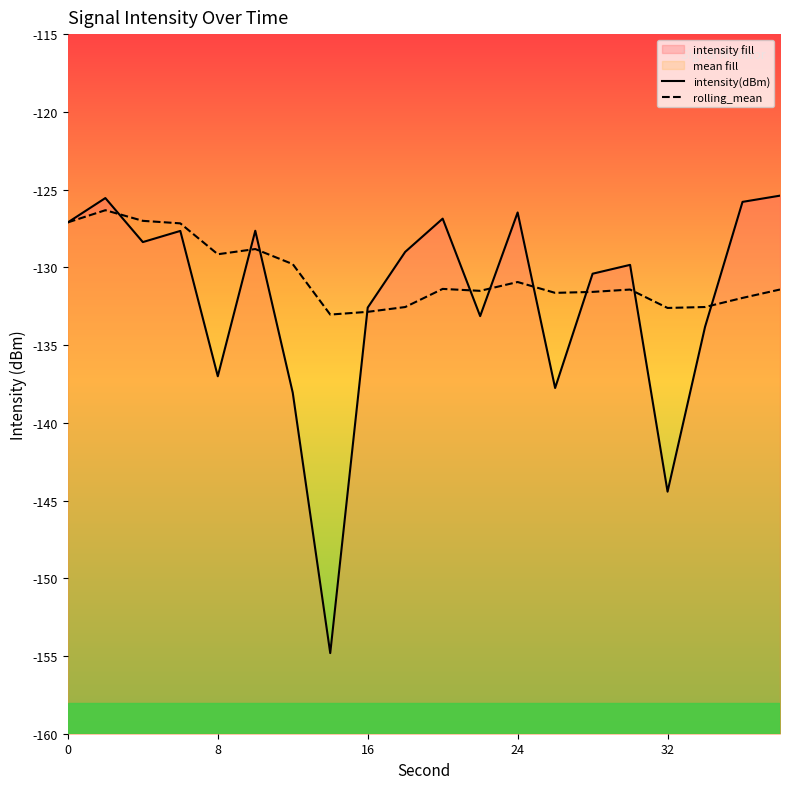

Reading left to right, what are all the values shown in this chart?

intensity(dBm): -127.1	-125.5	-128.4	-127.7	-137.0	-127.6	-138.1	-154.8	-132.6	-129.0	-126.9	-133.1	-126.5	-137.8	-130.4	-129.8	-144.4	-133.8	-125.8	-125.4
rolling_mean: -127.1	-126.3	-127.0	-127.2	-129.2	-128.8	-129.8	-133.0	-132.9	-132.6	-131.4	-131.5	-130.9	-131.6	-131.6	-131.4	-132.6	-132.6	-132.0	-131.4